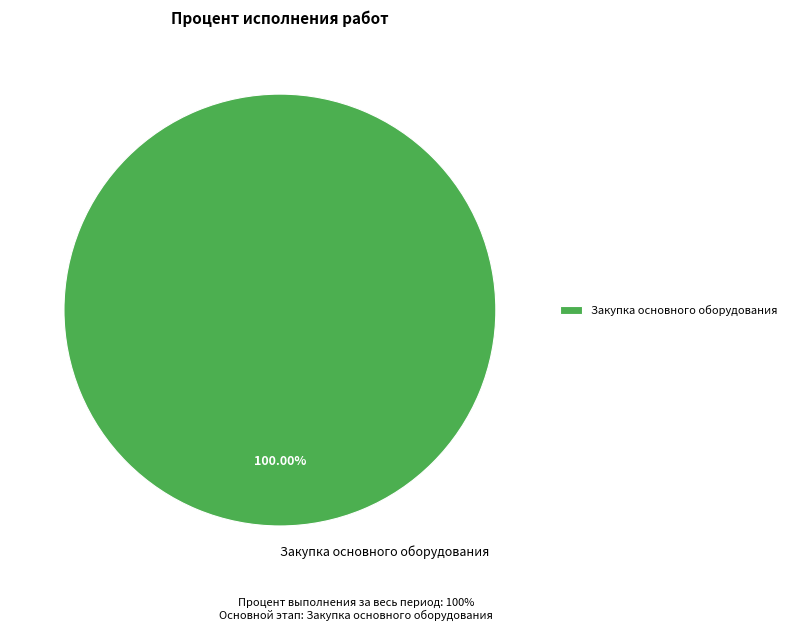

Rank the categories by value from highest to lowest.

Закупка основного оборудования